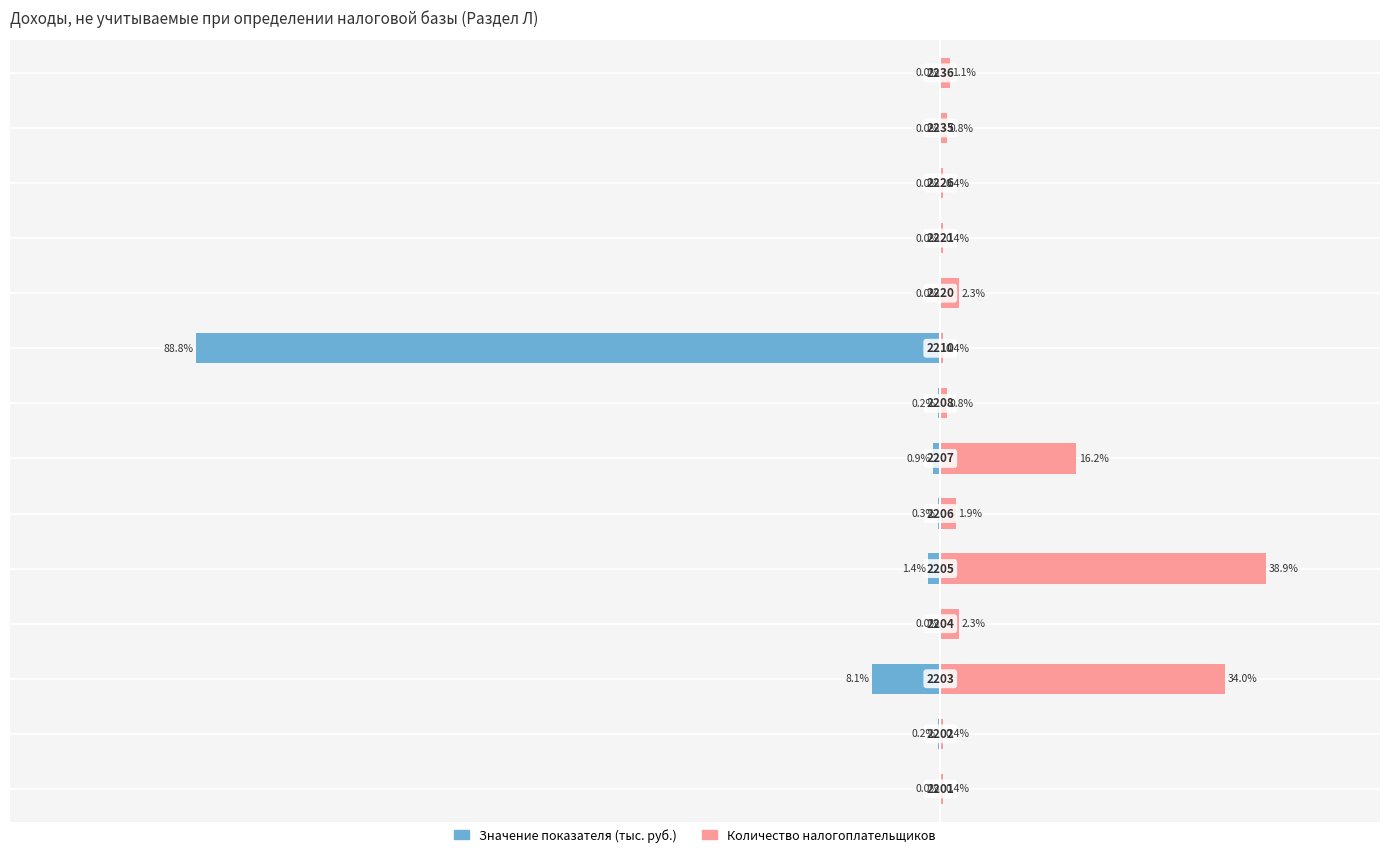

The value of Количество налогоплательщиков at 3 is 2.3. True or false?

True